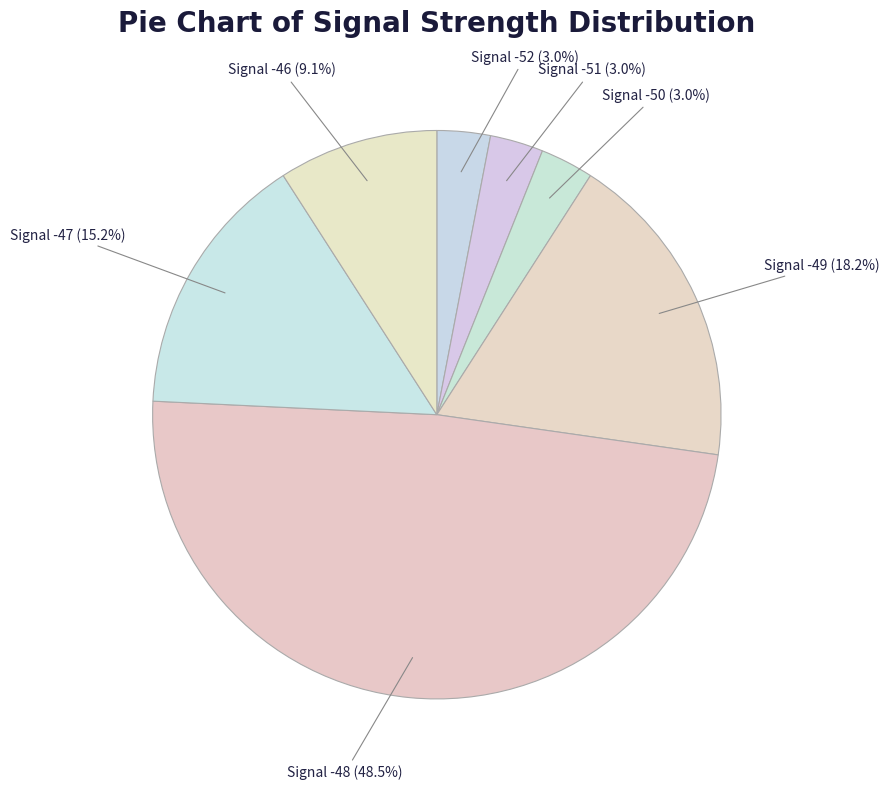

Combined, what portion of the pie is Signal -51 and Signal -49?

21.2%